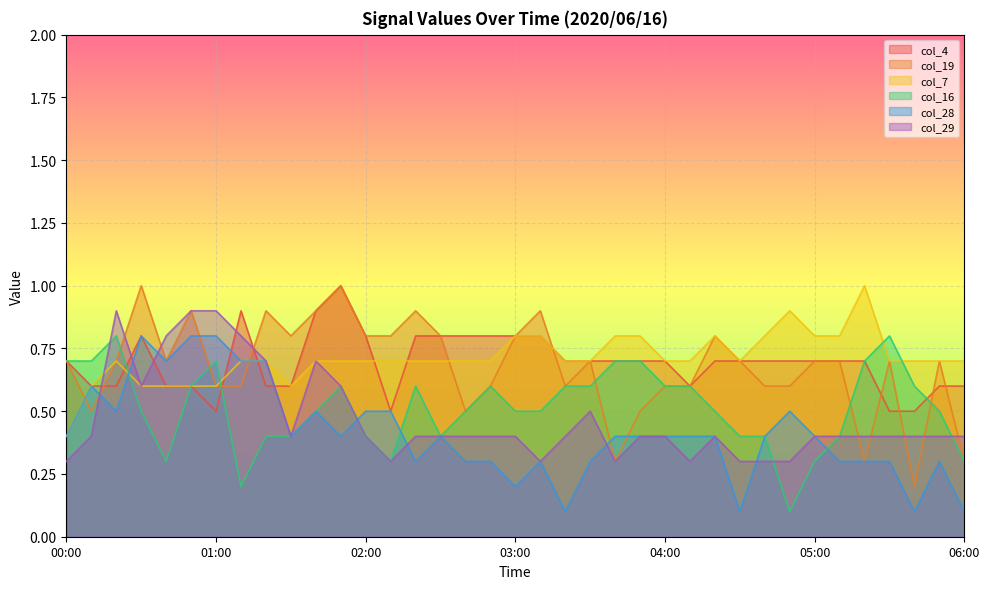

Where is the first local minimum for col_4?

01:00